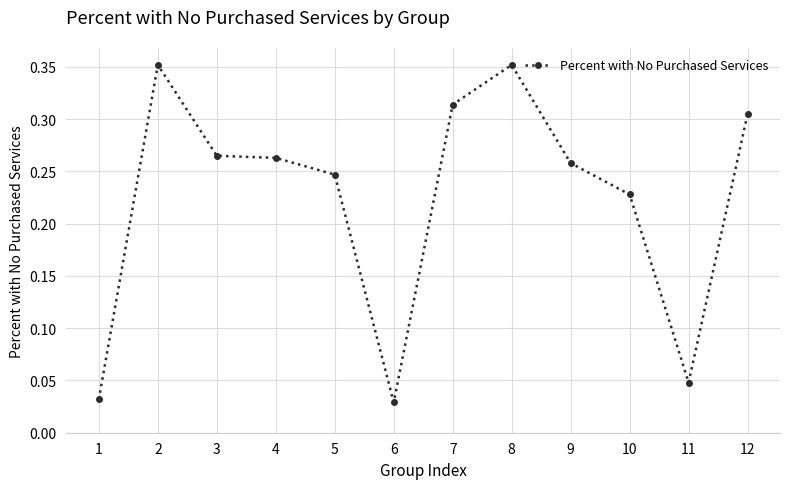

True or false: the data shows 0.4 at 5.

False